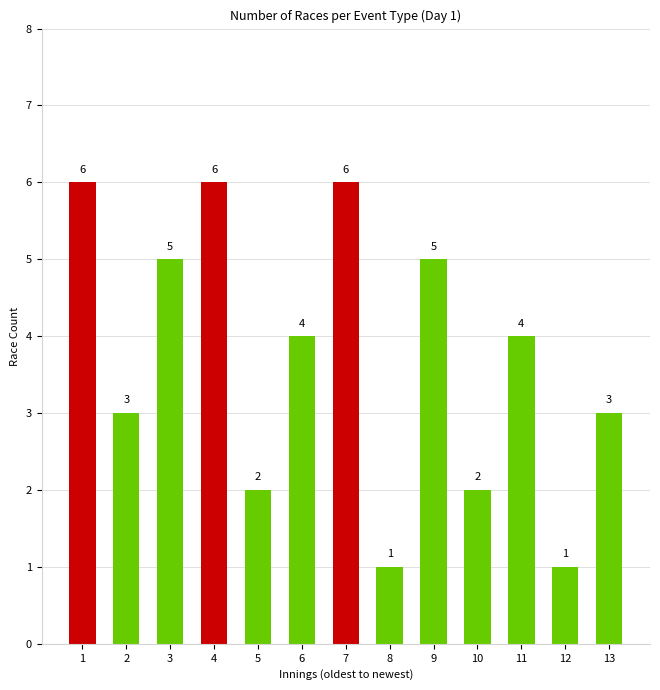

How many bars are there in total?

13